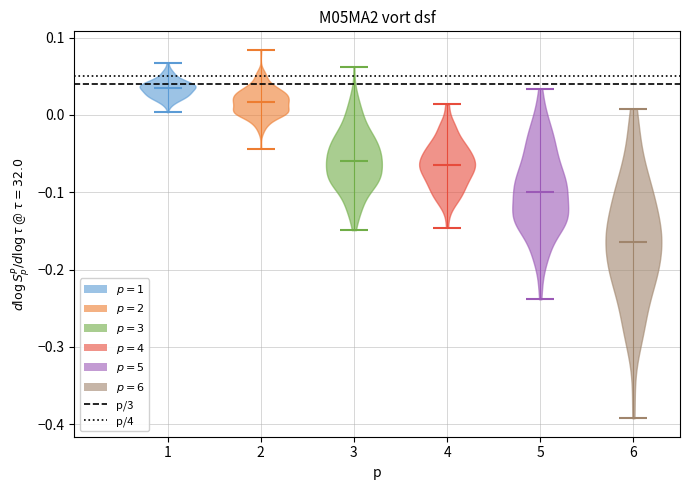

What is the lowest point the violin at x = 4 reaches on the y-axis? The values are not printed on the chart, so give them approximately, as read against the axis.

-0.15